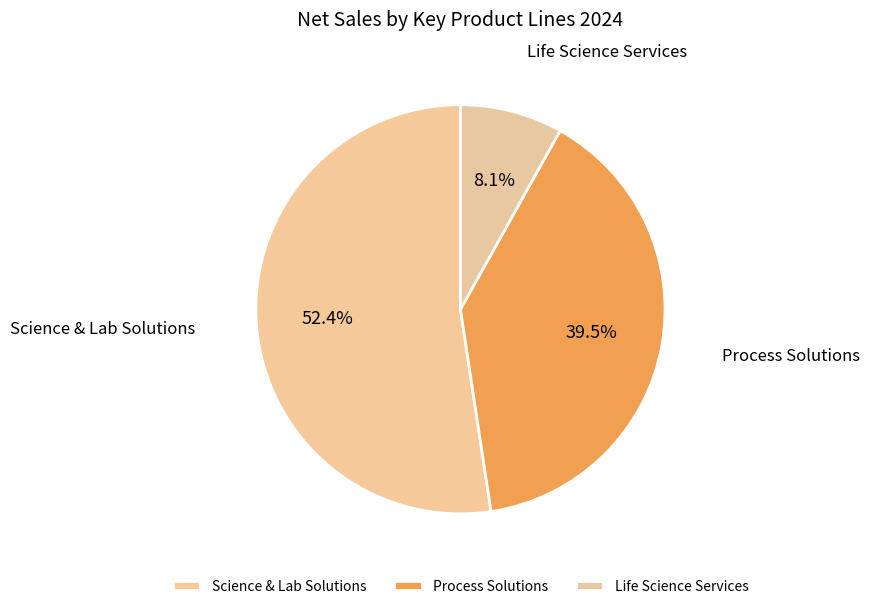

Approximately how many times larger is the value at Process Solutions compared to Science & Lab Solutions?

0.8